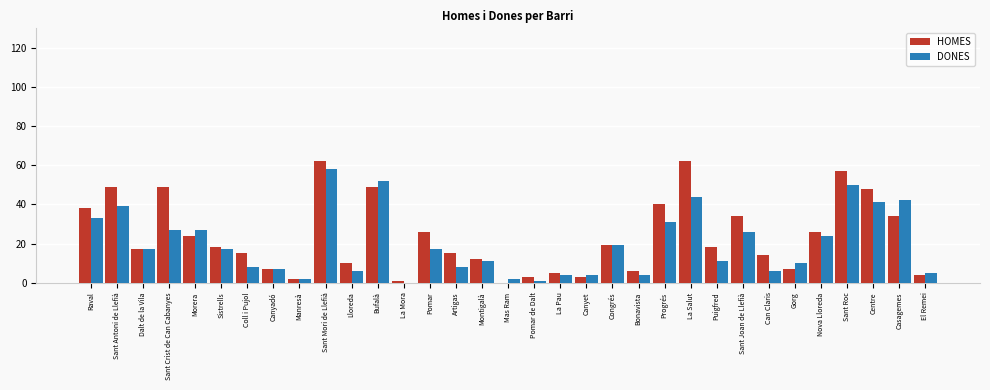

At which category is the sum across all series the highest?

Sant Mori de Llefià